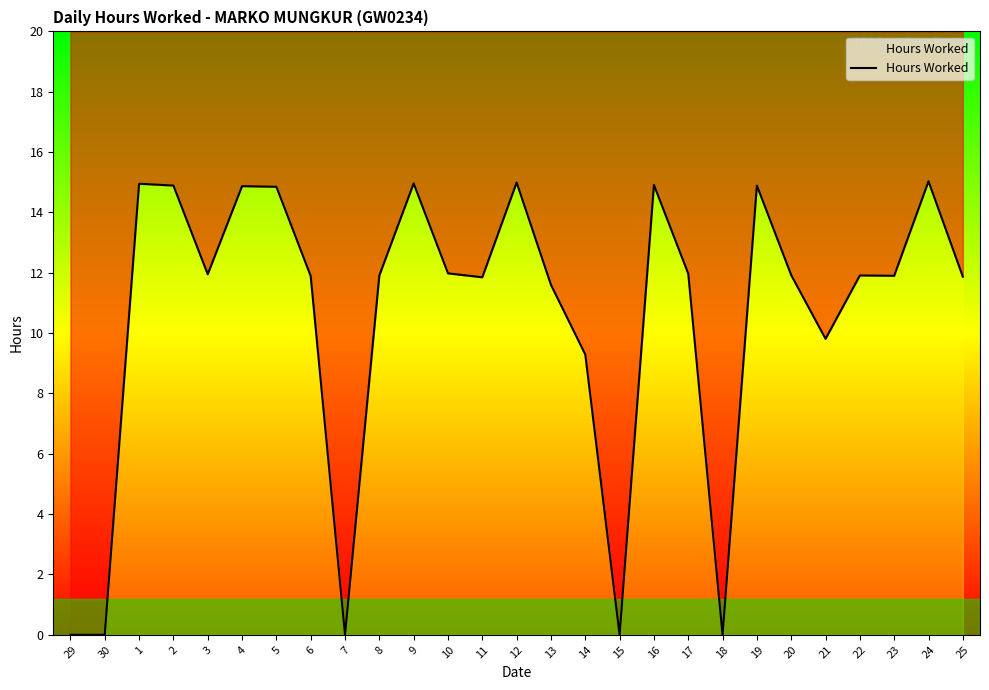

The value at 17 is 15.8. True or false?

False